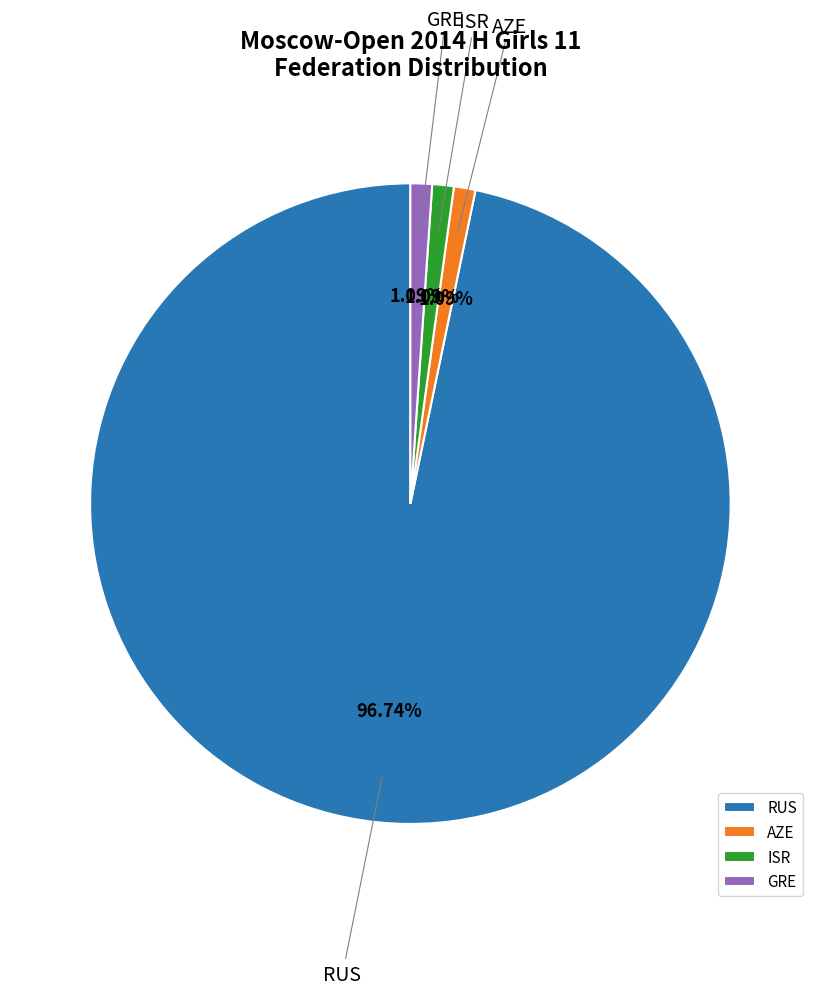

Does any single category account for the majority?

Yes